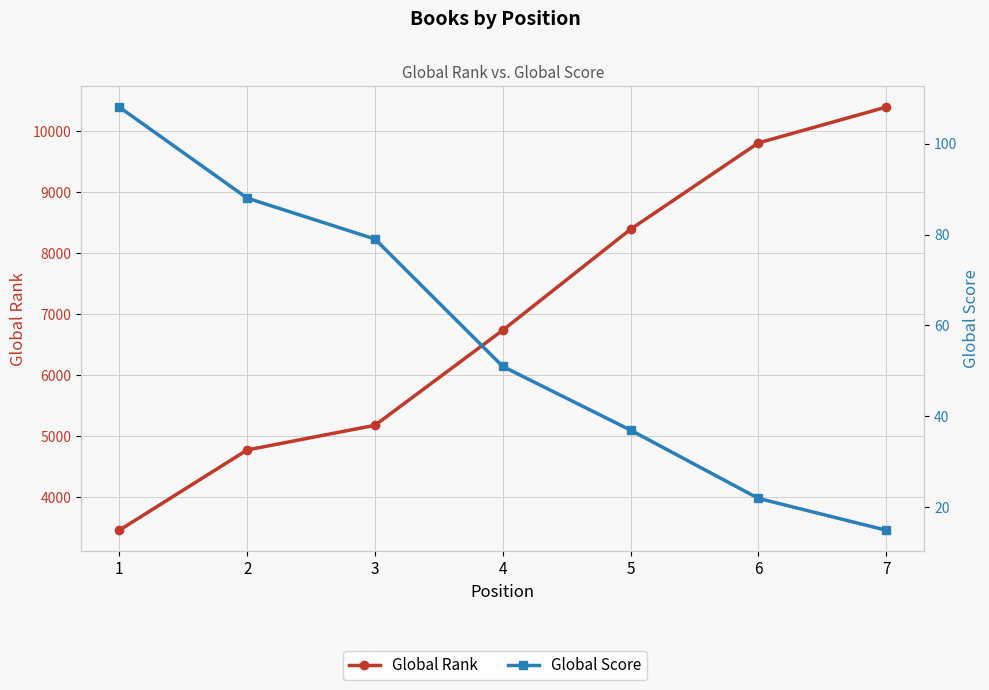

At which label does Global Rank reach its peak?

7